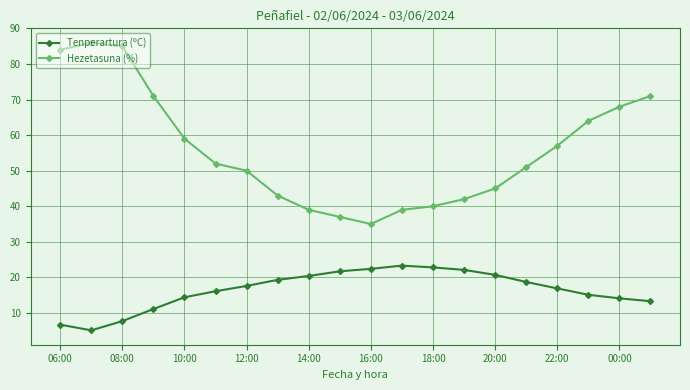

Which series has the largest total across all categories?

Hezetasuna (%)